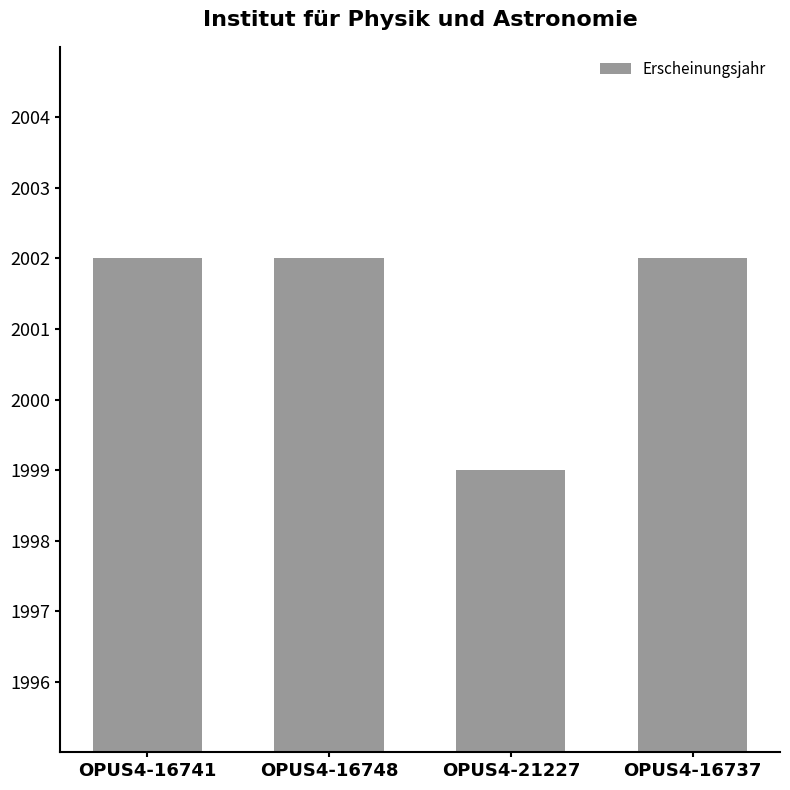

What is the label of the 4th bar from the right?

OPUS4-16741